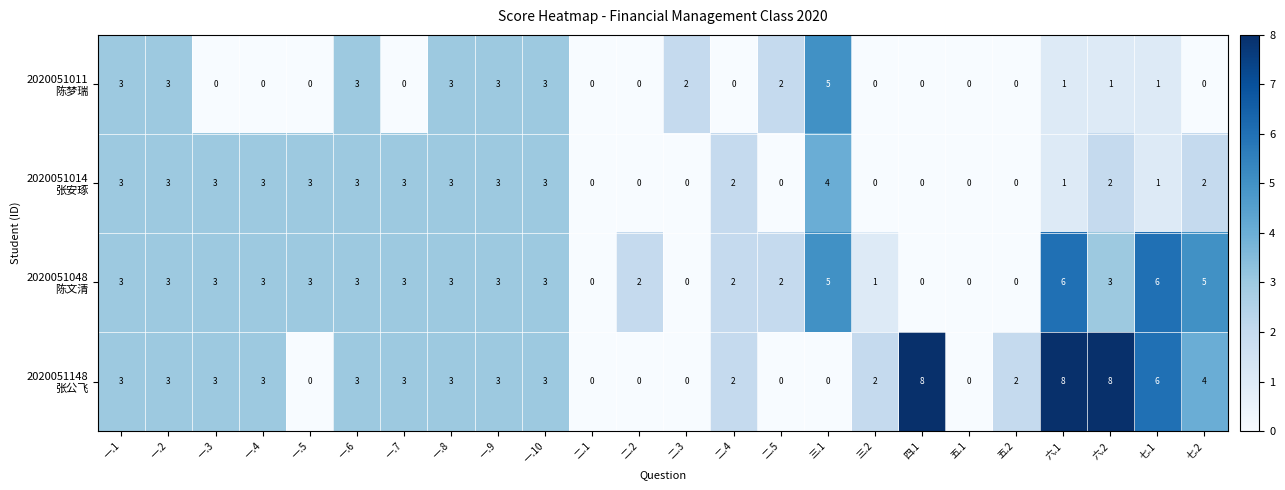

What is the greatest value displayed?

8